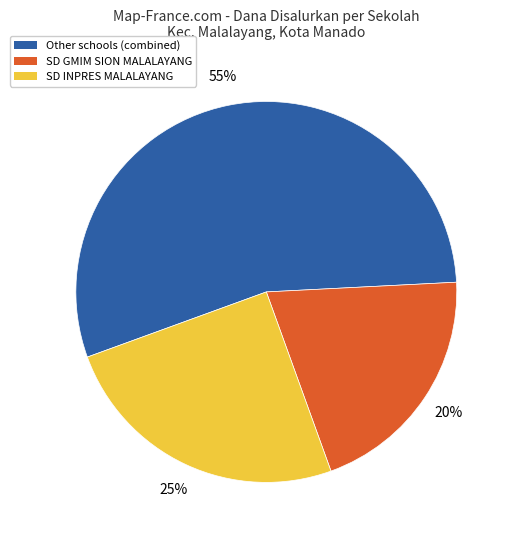

To the nearest percent, what is the average slice percentage?

33%